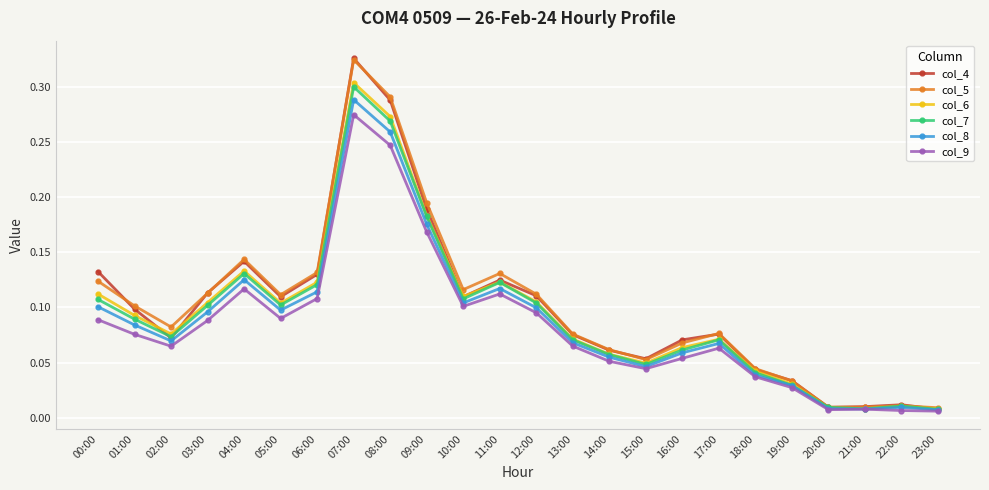

Which series has the widest spread of values?

col_4